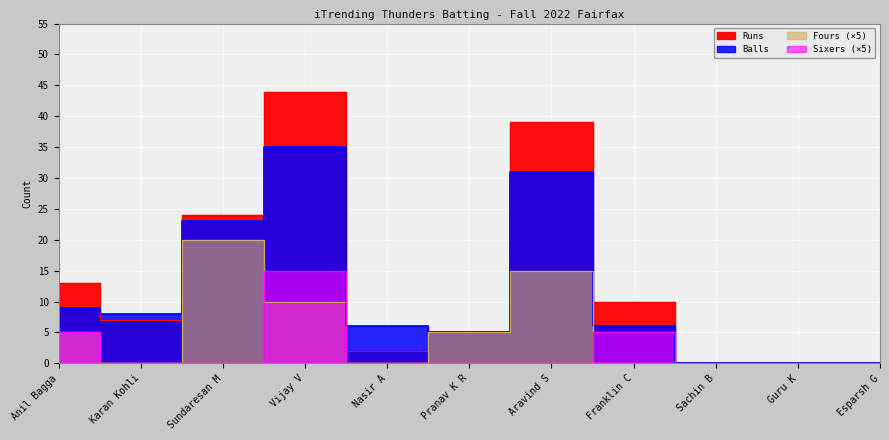

Between Pranav K R and Nasir A, which is larger?

Pranav K R